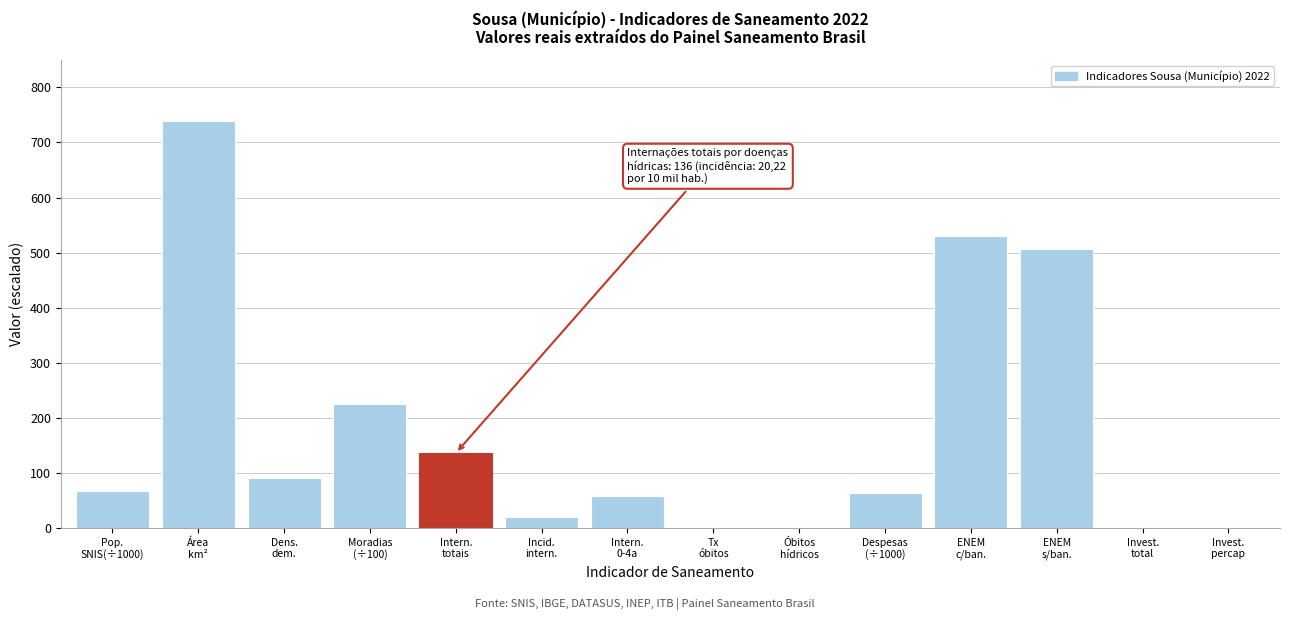

What is the sum of all values?

2437.1